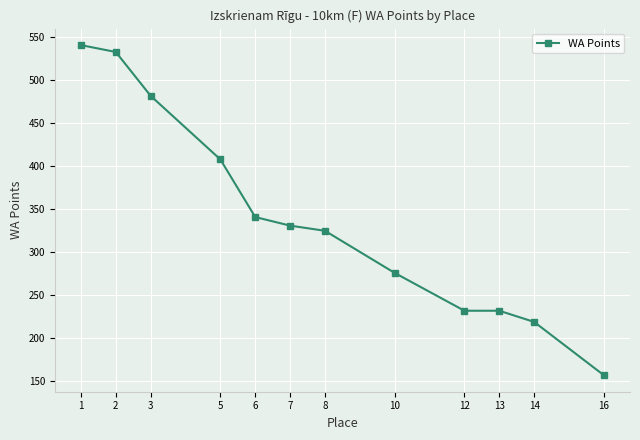

Which has a higher value, 6 or 14?

6